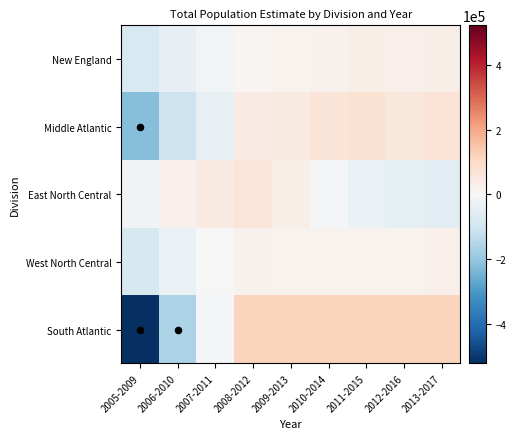

List the series in order of their peak value, highest first.

South Atlantic, Middle Atlantic, East North Central, New England, West North Central